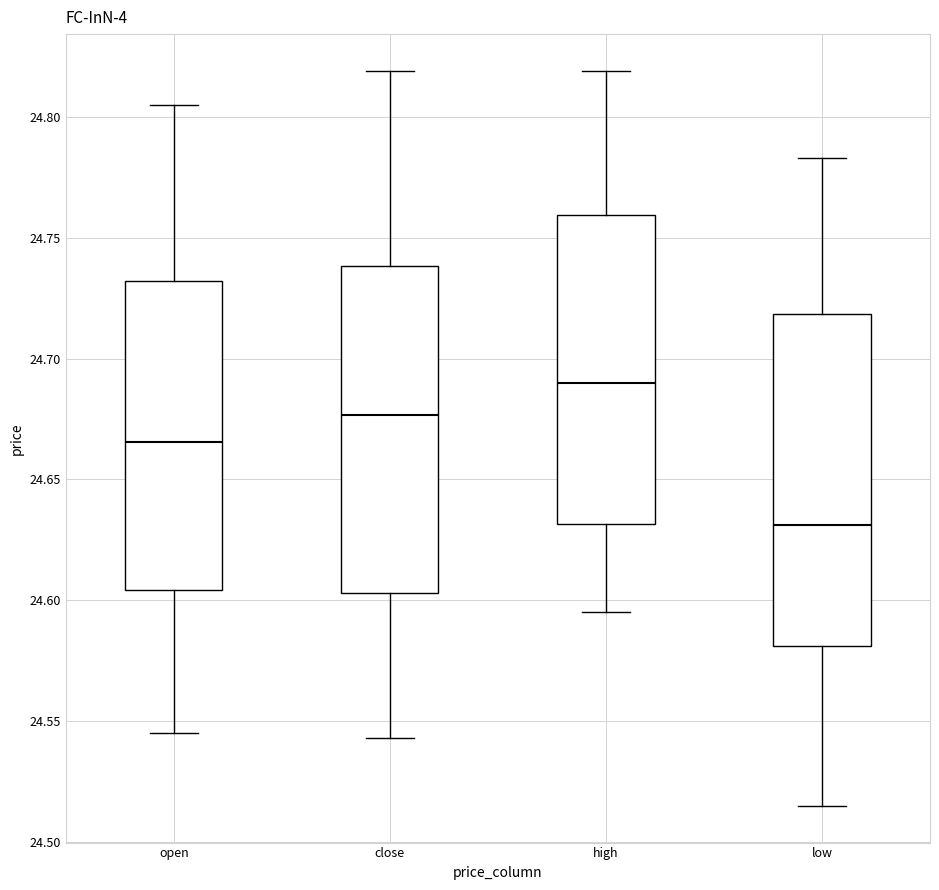

Reading left to right, read every box against the y-axis: the position of its median line, the range the box covers, and the ends of its whiskers. The values are not printed on the chart, so give them approximately, as read against the axis.

open: median 24.665, box 24.605 to 24.730, whiskers 24.545 to 24.805
close: median 24.675, box 24.605 to 24.740, whiskers 24.545 to 24.820
high: median 24.690, box 24.630 to 24.760, whiskers 24.595 to 24.820
low: median 24.630, box 24.580 to 24.720, whiskers 24.515 to 24.785